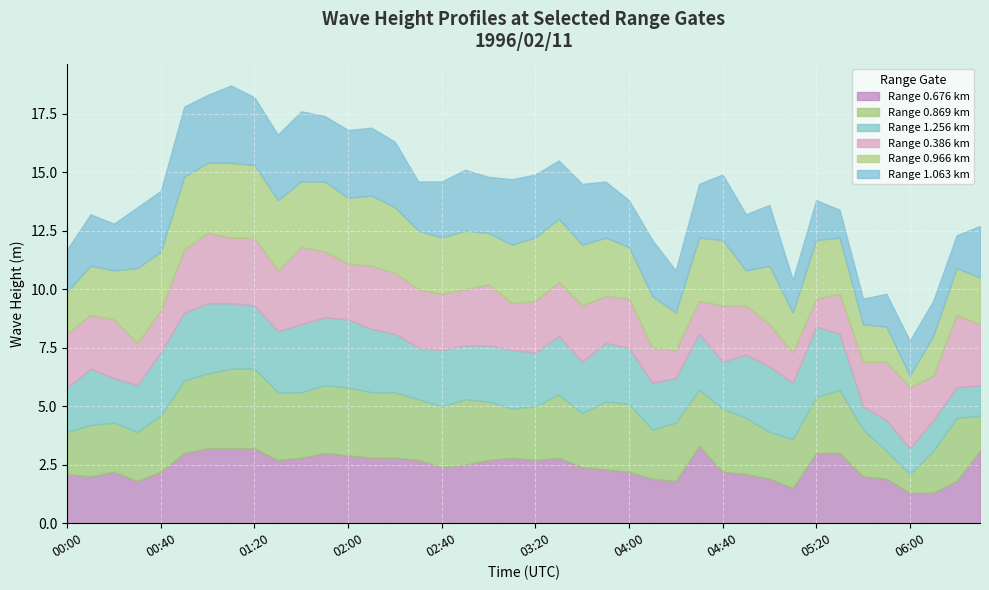

Is the value of 0.676 at 03:30 greater than the value of 1.063 at 02:40?

Yes